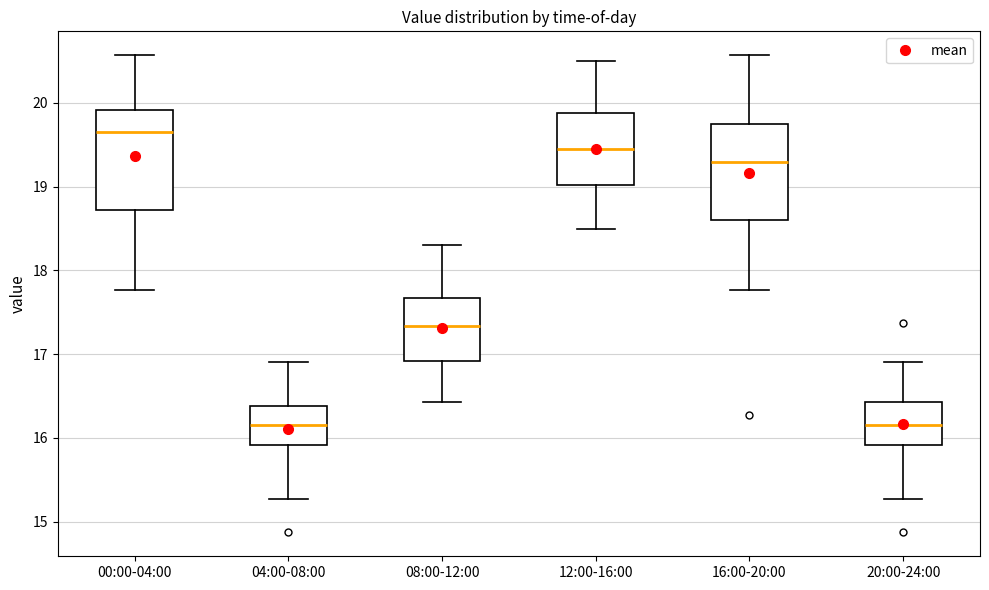

Reading left to right, transcribe this box plot: for each box, give where its median line is, the range the box spans, and where its two whiskers end, as read against the y-axis. The values are not printed on the chart, so give them approximately, as read against the axis.

00:00-04:00: median 19.7, box 18.7 to 19.9, whiskers 17.8 to 20.6
04:00-08:00: median 16.2, box 15.9 to 16.4, whiskers 15.3 to 16.9
08:00-12:00: median 17.3, box 16.9 to 17.7, whiskers 16.4 to 18.3
12:00-16:00: median 19.5, box 19.0 to 19.9, whiskers 18.5 to 20.5
16:00-20:00: median 19.3, box 18.6 to 19.8, whiskers 17.8 to 20.6
20:00-24:00: median 16.2, box 15.9 to 16.4, whiskers 15.3 to 16.9